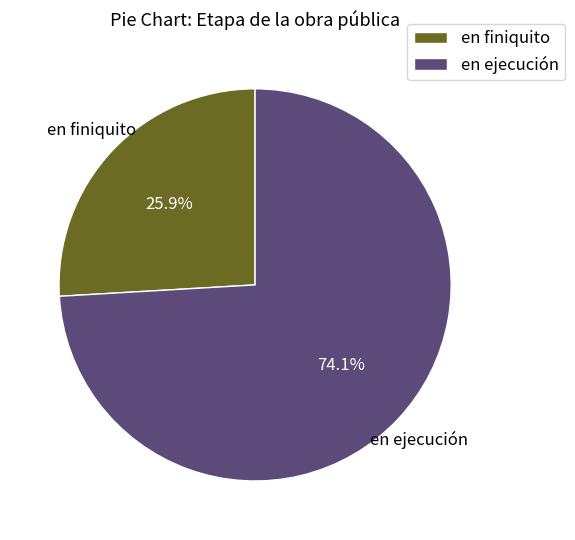

Which slice is the largest?

en ejecución